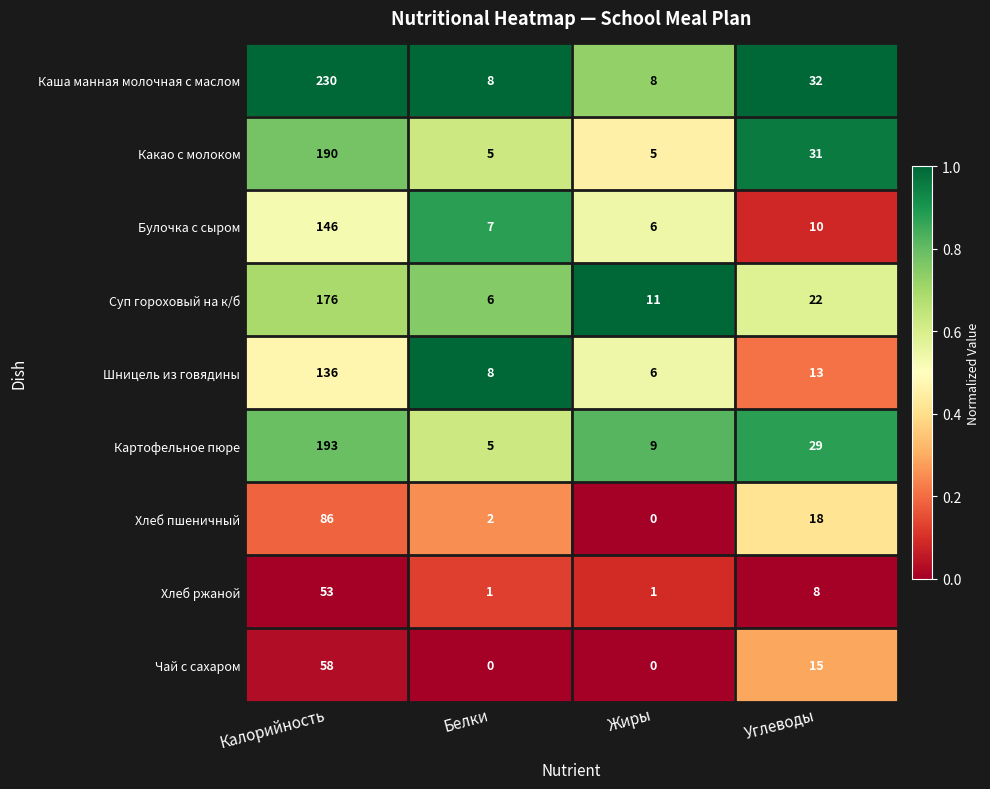

What is the sum of all Суп гороховый на к/б values?

215